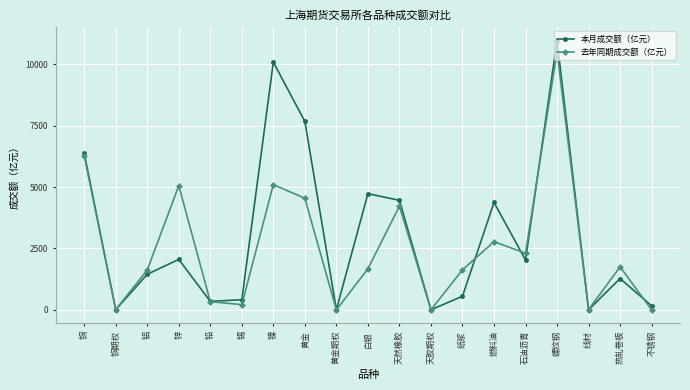

Is it true that 去年同期成交额（亿元） equals 2655.4 at 白银?

False